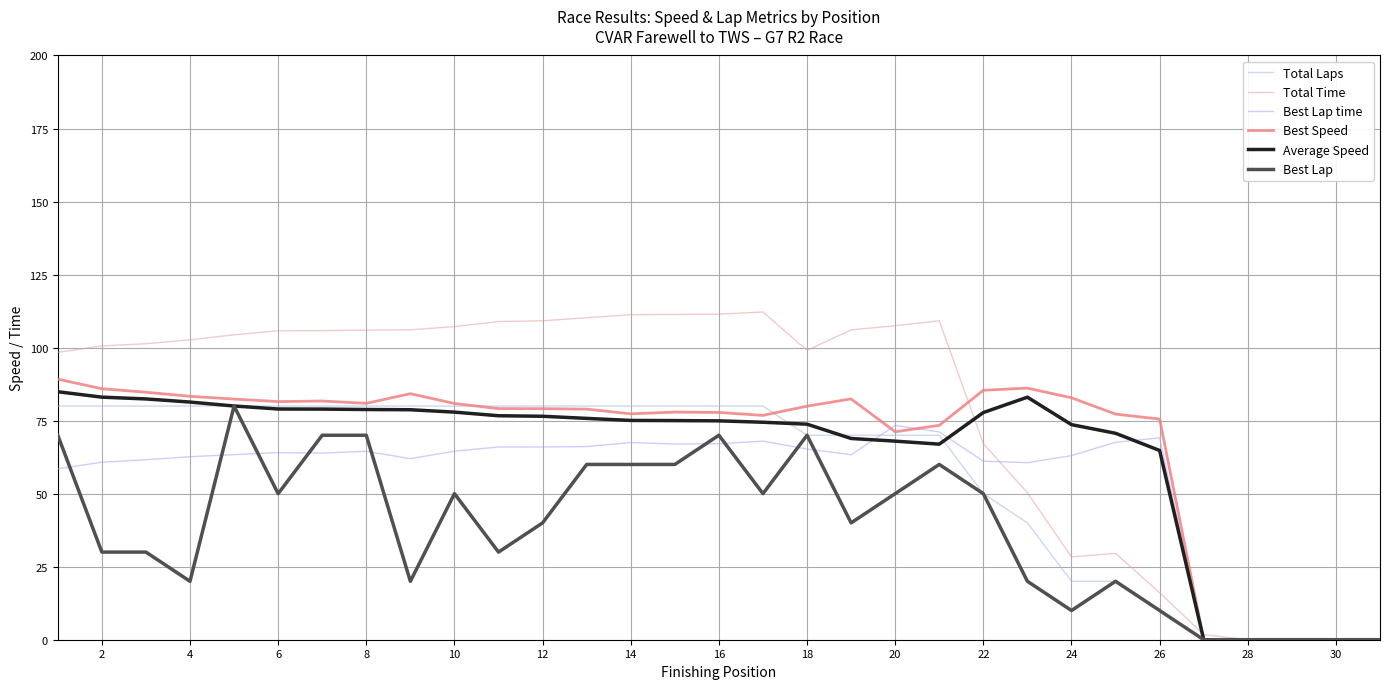

At how many categories does at least one series exceed 50?

26